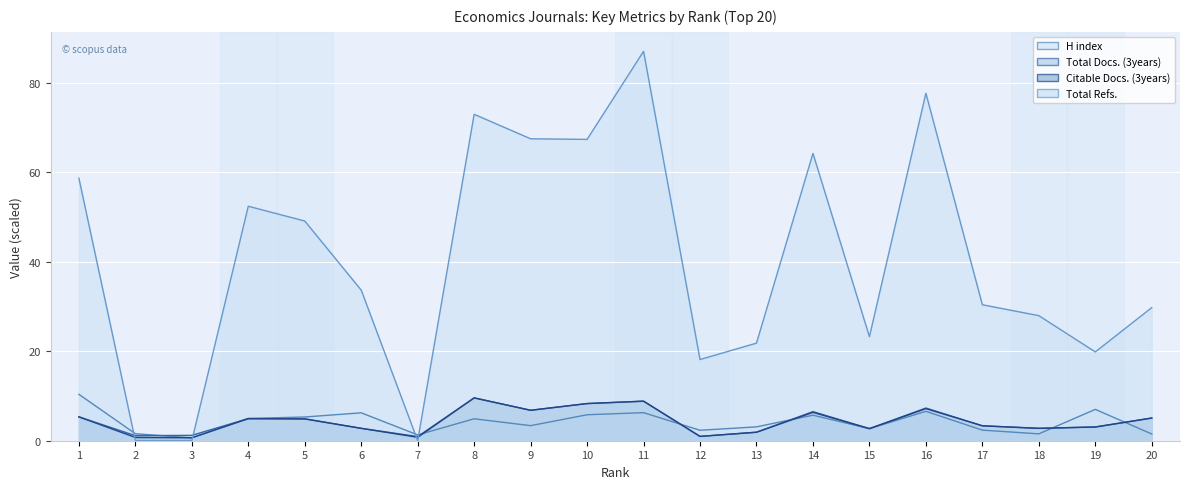

What is the difference between the H index line values at 3 and 18?

0.9